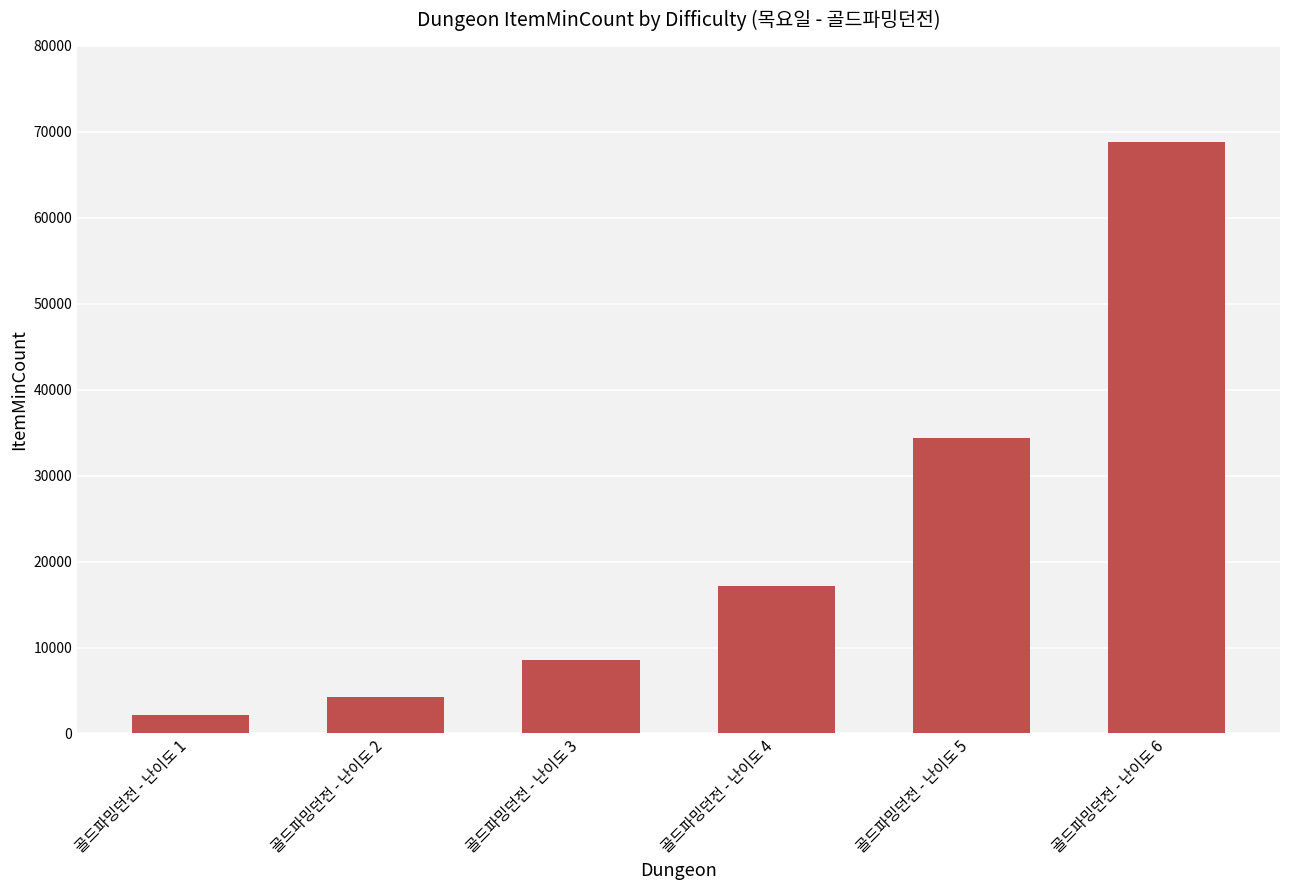

How many data points are less than 17200?

3